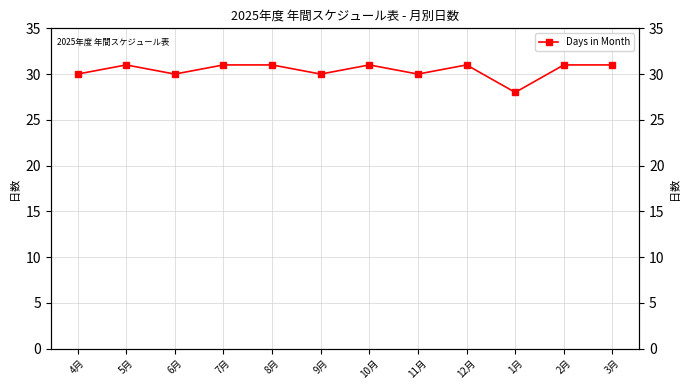

List the labels in order of value, smallest first.

1月, 4月, 6月, 9月, 11月, 5月, 7月, 8月, 10月, 12月, 2月, 3月